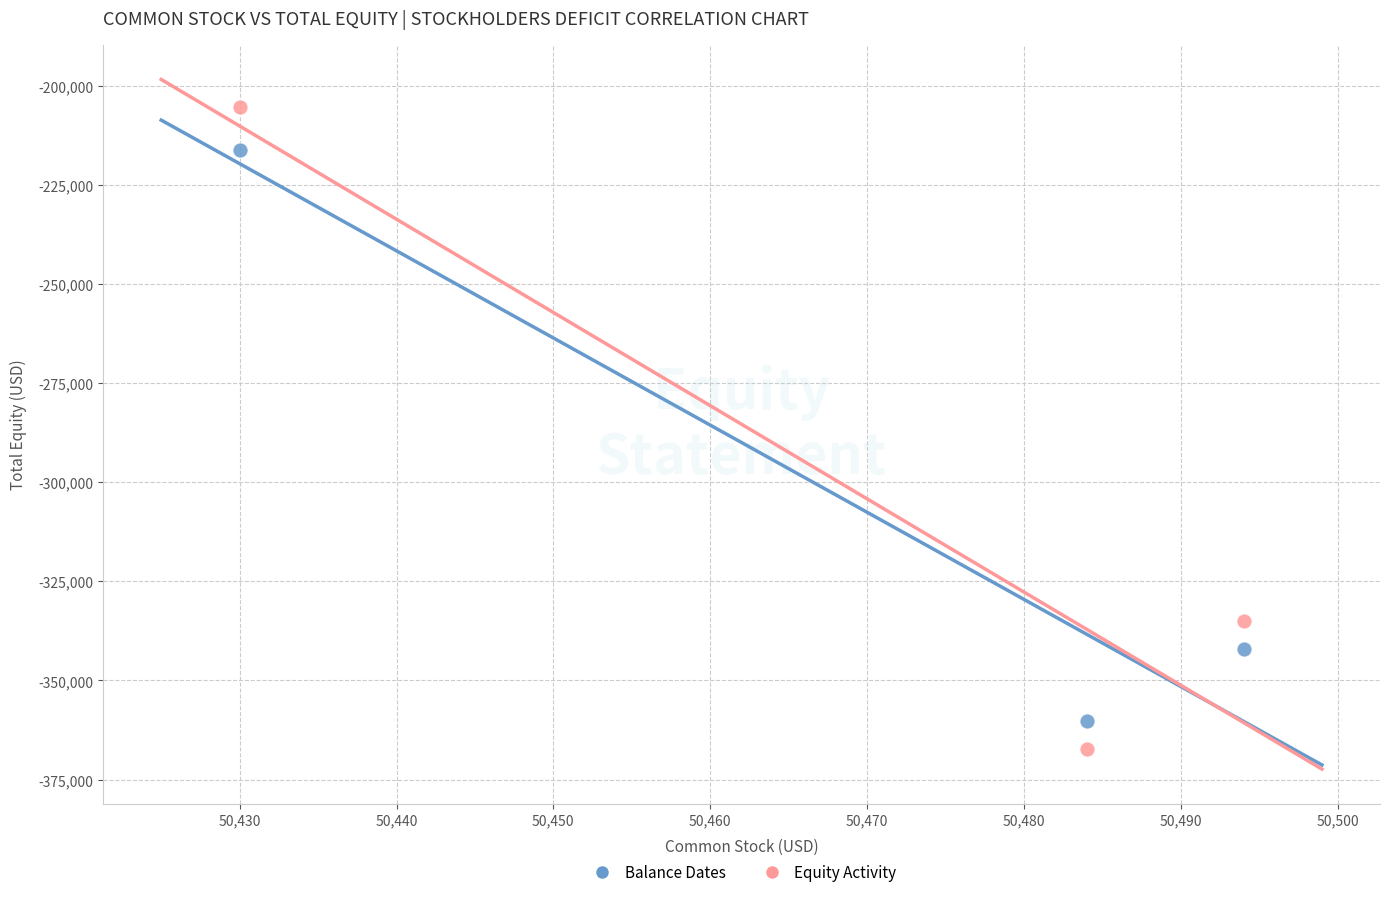

Which series reaches the maximum Y coordinate?

Equity Activity